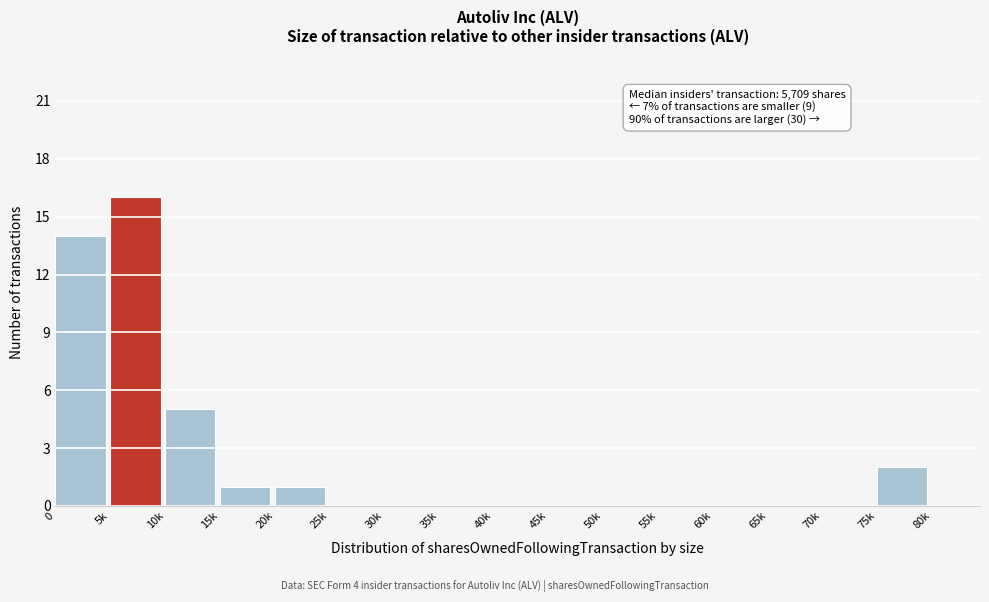

Reading left to right, transcribe all the data shown in this chart.

0=14	5k=16	10k=5	15k=1	20k=1	25k=0	30k=0	35k=0	40k=0	45k=0	50k=0	55k=0	60k=0	65k=0	70k=0	75k=2	80k=0